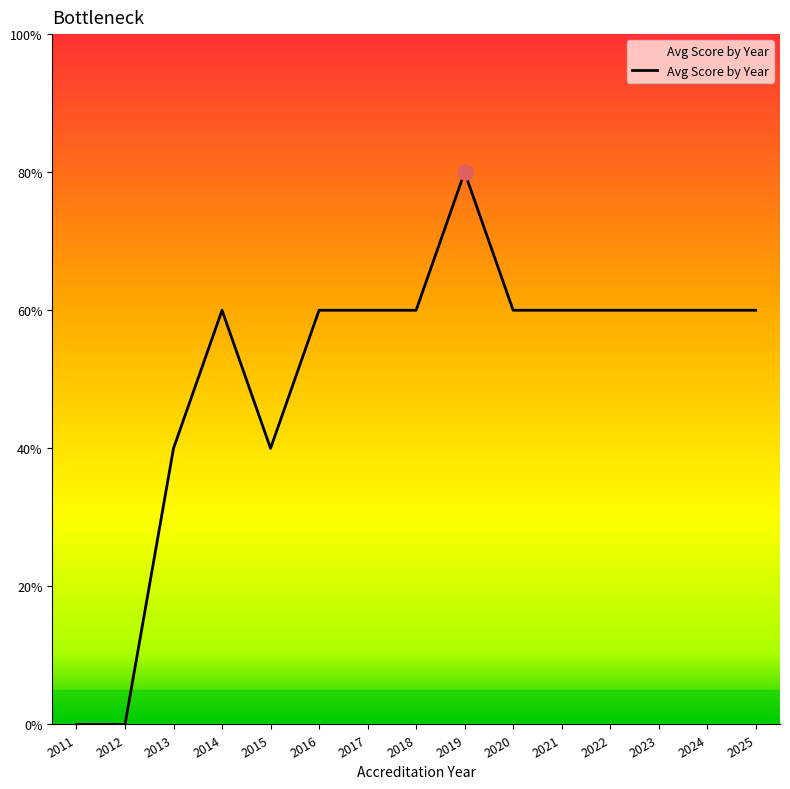

Which has a higher value, 2020 or 2022?

2020